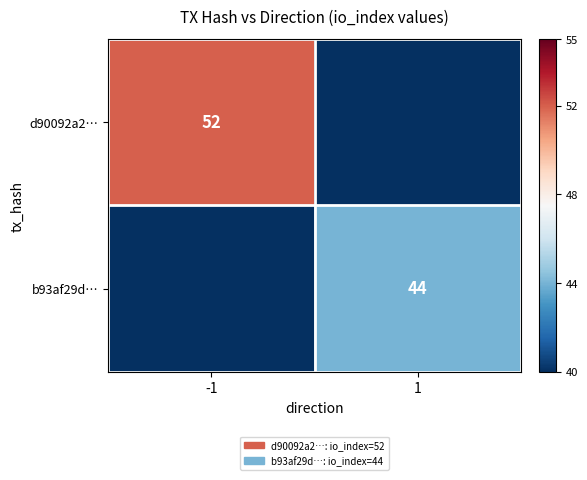

At how many categories does at least one series exceed 24?

2